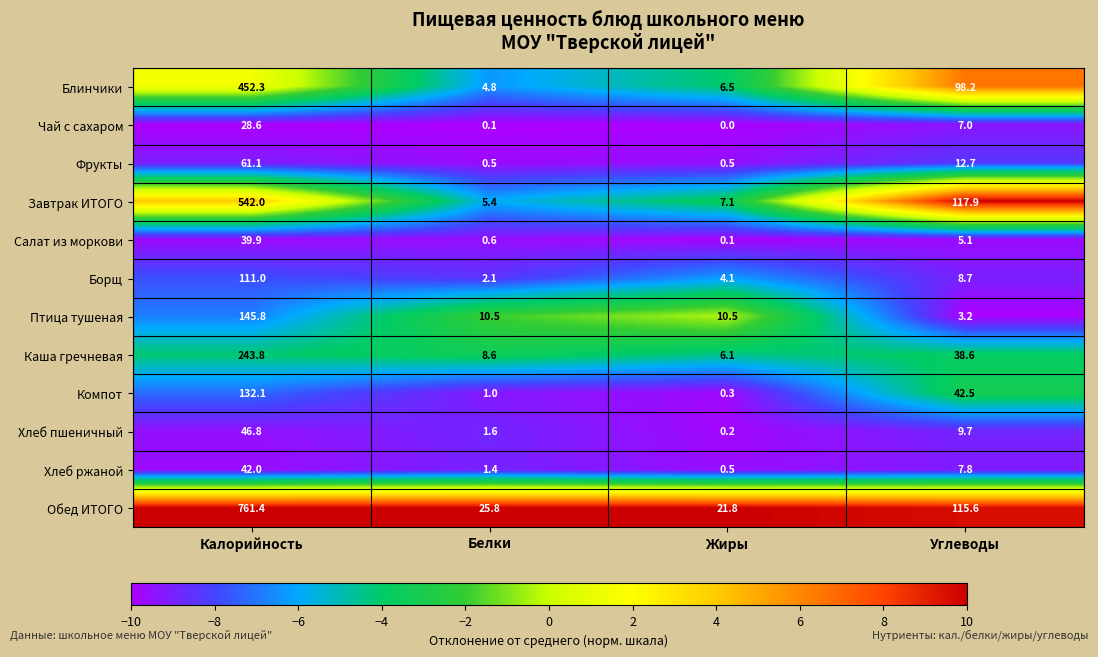

At Белки, list the series in order from largest to smallest.

Обед ИТОГО, Птица тушеная, Каша гречневая, Завтрак ИТОГО, Блинчики, Борщ, Хлеб пшеничный, Хлеб ржаной, Компот, Салат из моркови, Фрукты, Чай с сахаром